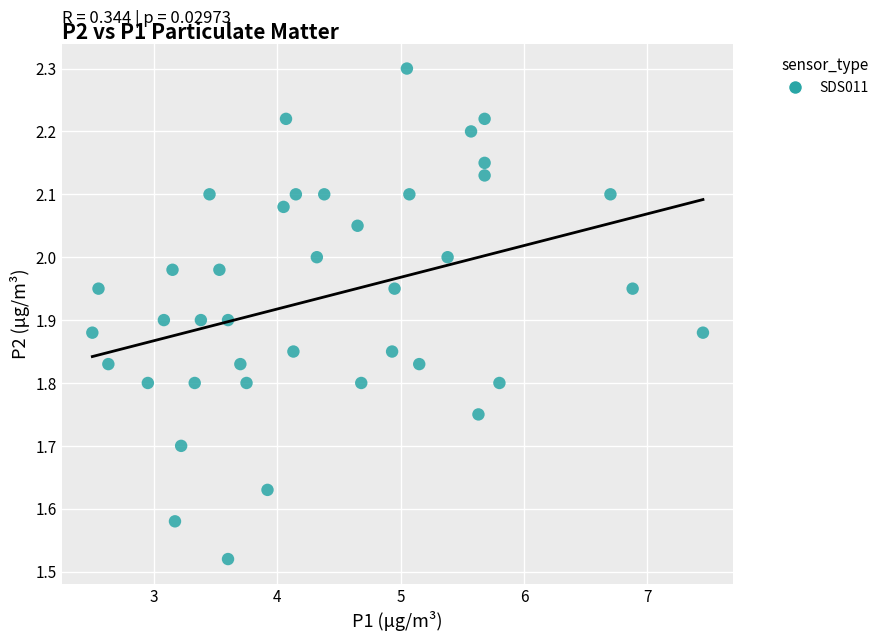

What is the range of Y values (max minus min)?

0.8